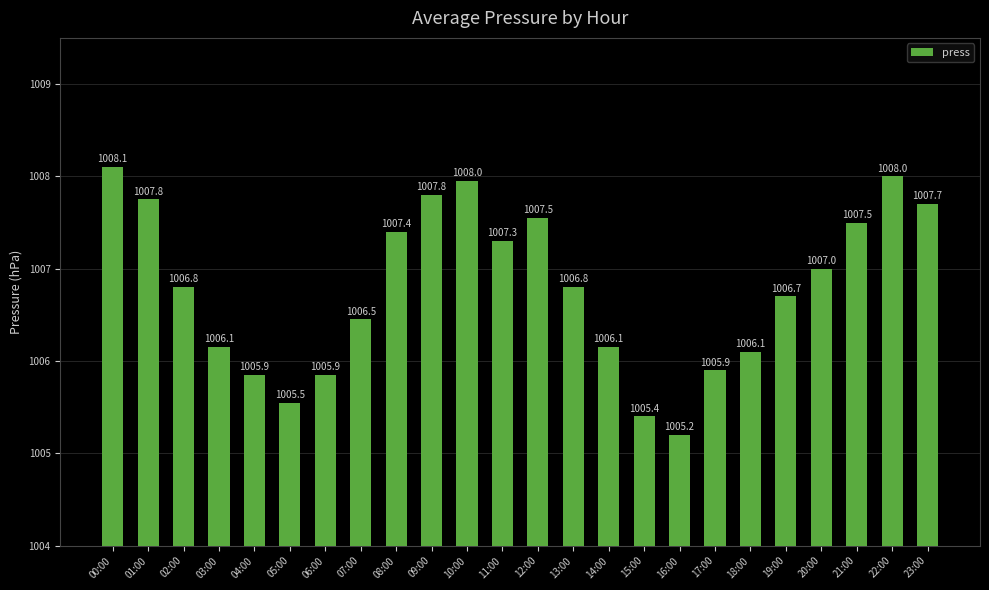

What is the average value?

1006.8